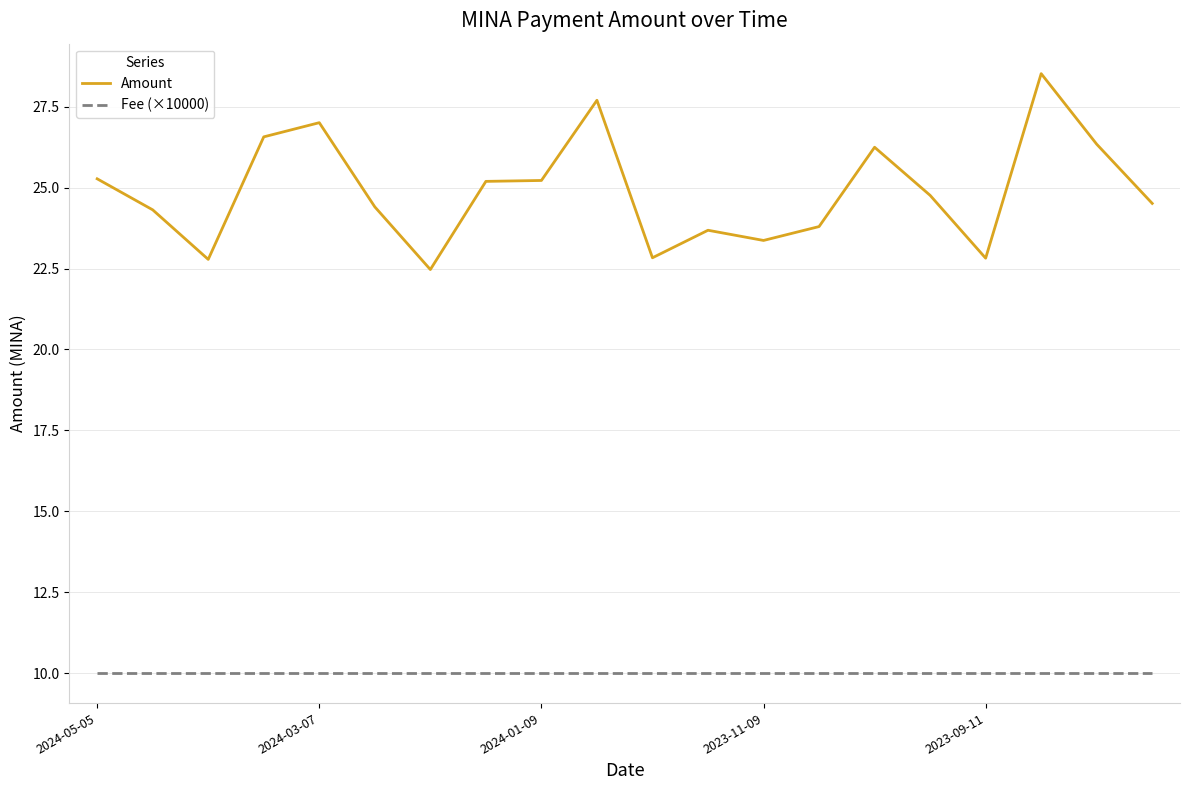

Rank the series by their average value, from lowest to highest.

Fee (×10000), Amount